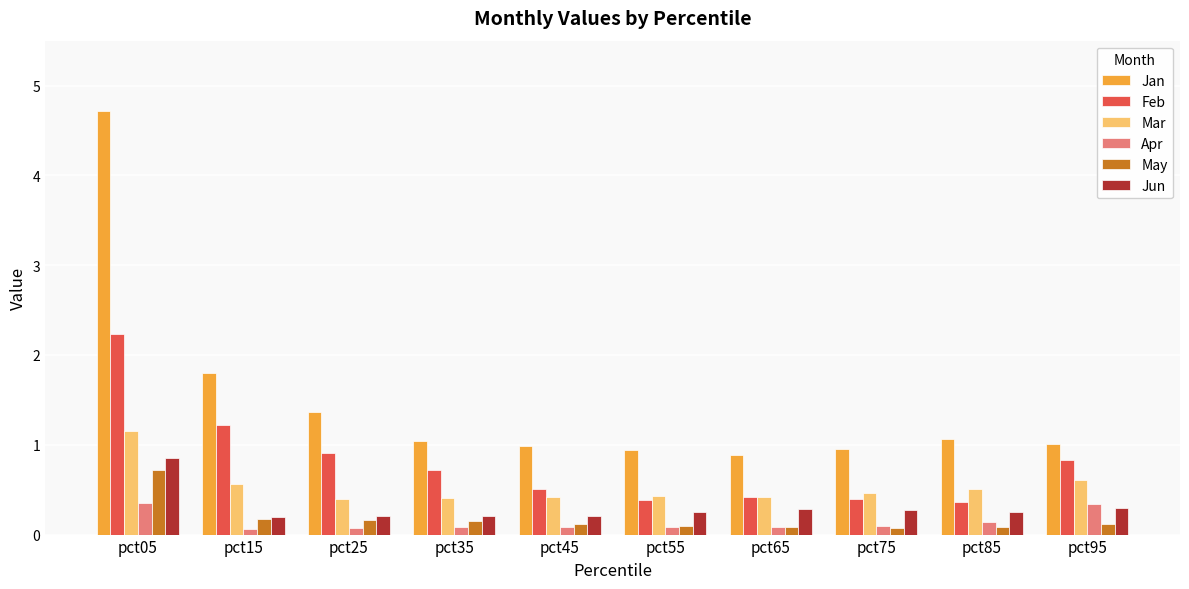

What is the approximate value of May at pct45?

0.1